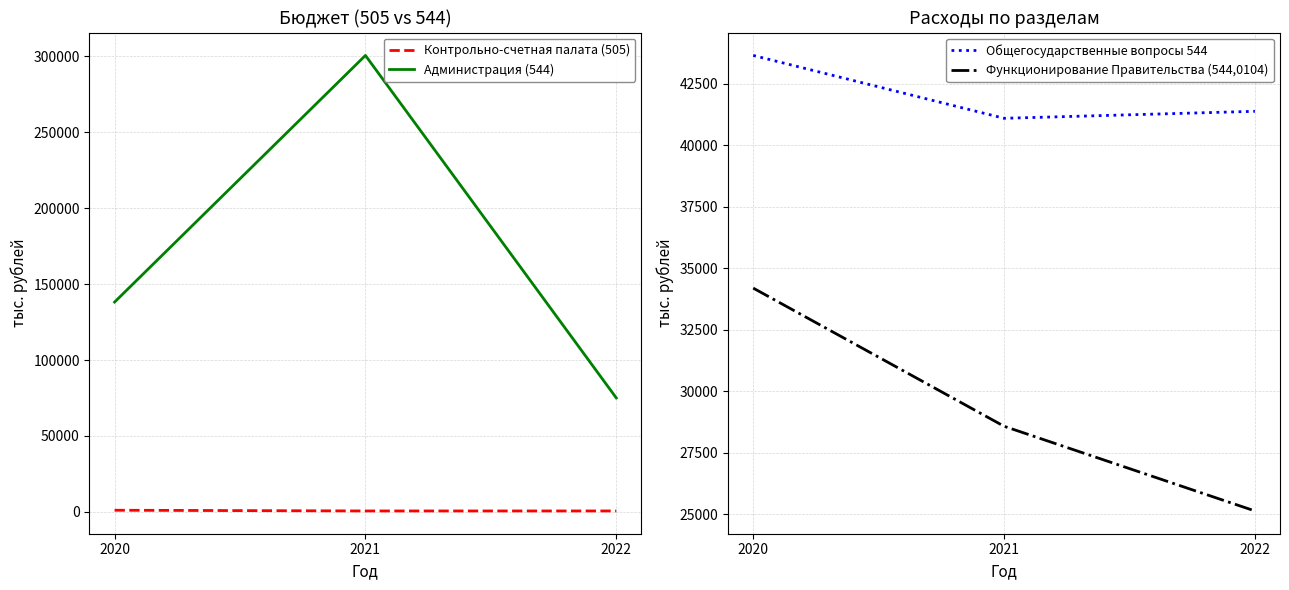

Which series has the largest range (max minus min)?

Администрация (544)